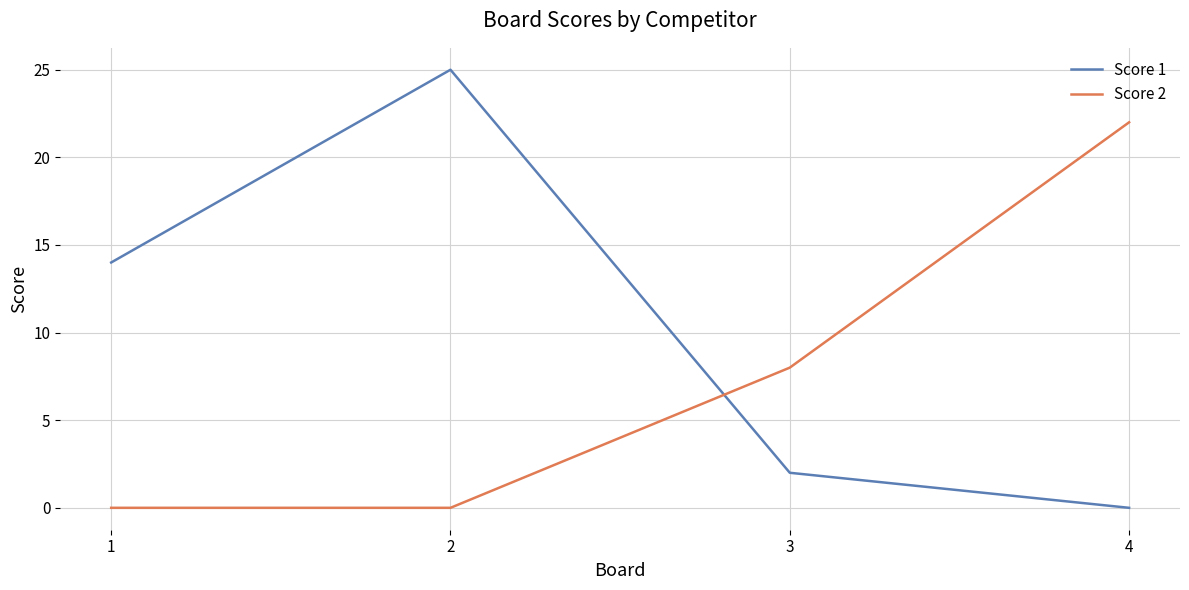

What are all the series names shown in the legend?

Score 1, Score 2